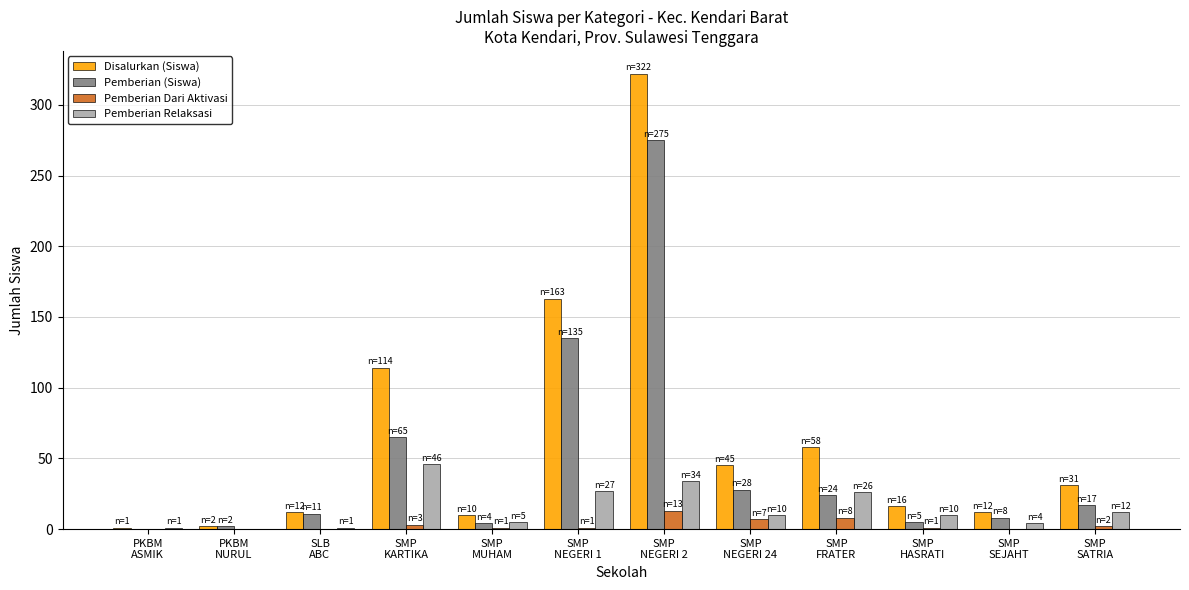

The value of Pemberian (Siswa) at SMP
HASRATI is 5. True or false?

True